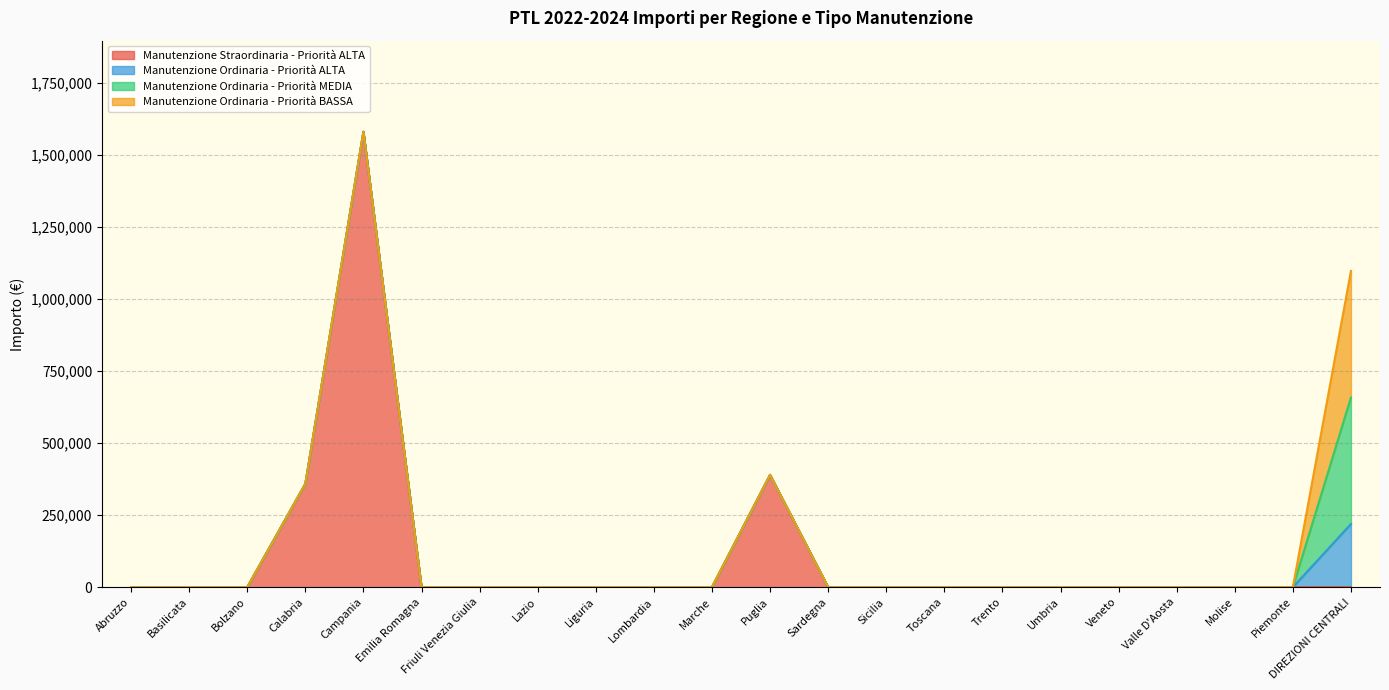

List the labels in order of Manutenzione Ordinaria - Priorità ALTA value, largest first.

DIREZIONI CENTRALI, Abruzzo, Basilicata, Bolzano, Calabria, Campania, Emilia Romagna, Friuli Venezia Giulia, Lazio, Liguria, Lombardia, Marche, Puglia, Sardegna, Sicilia, Toscana, Trento, Umbria, Veneto, Valle D'Aosta, Molise, Piemonte